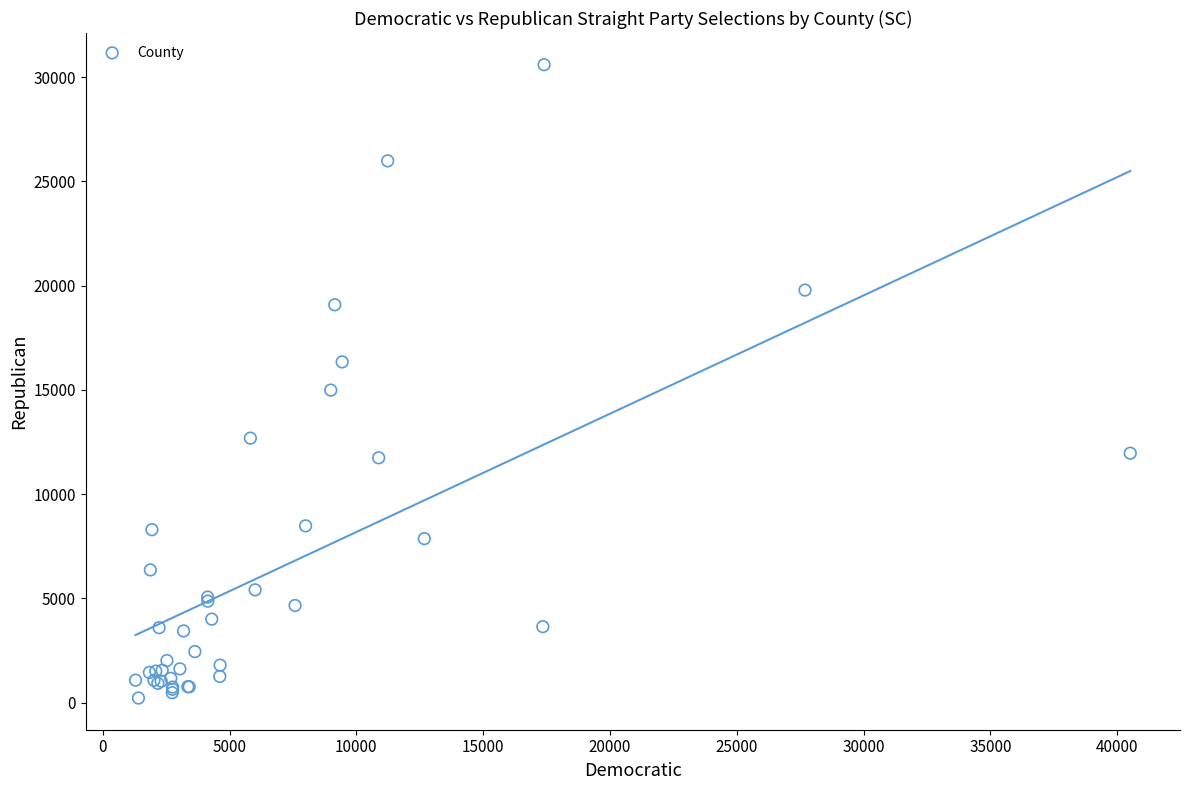

What Y value in the scatter plot is closest to 15411?

14992